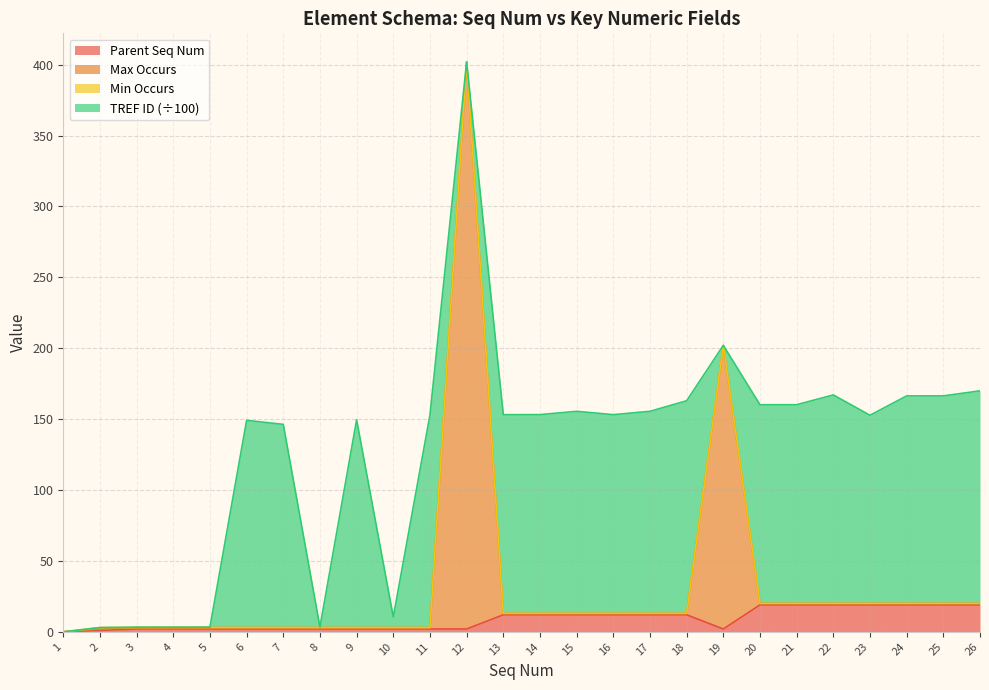

Is it true that Parent Seq Num equals 13 at 22?

False